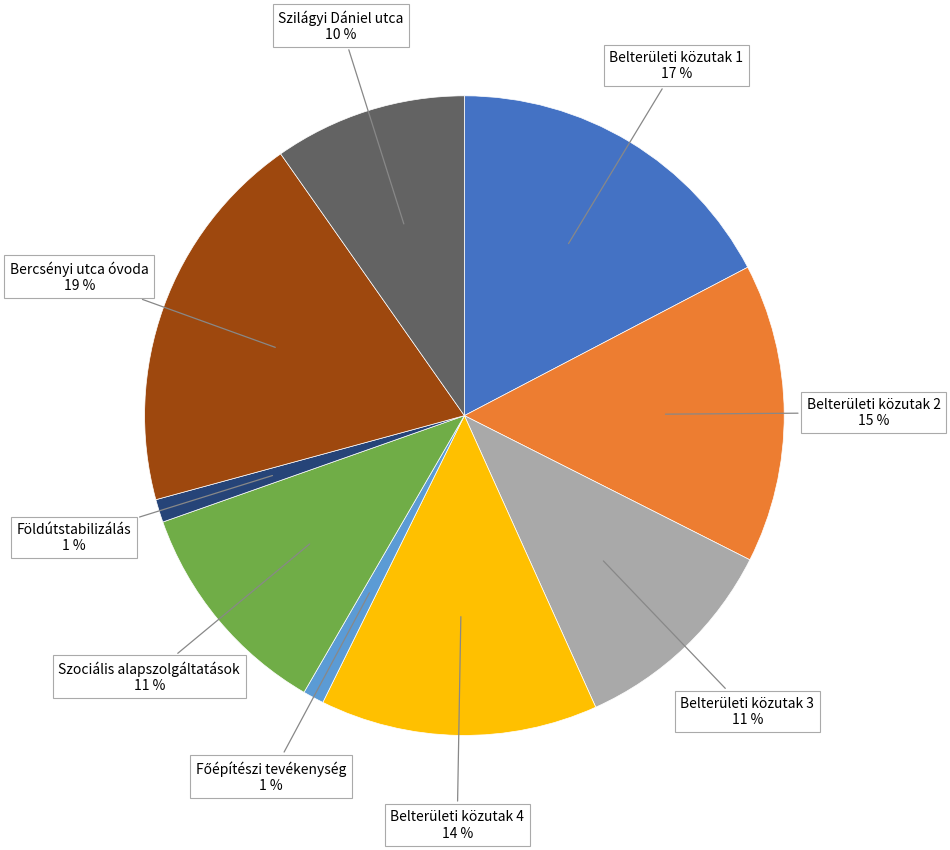

To the nearest percent, what is the average slice percentage?

11%